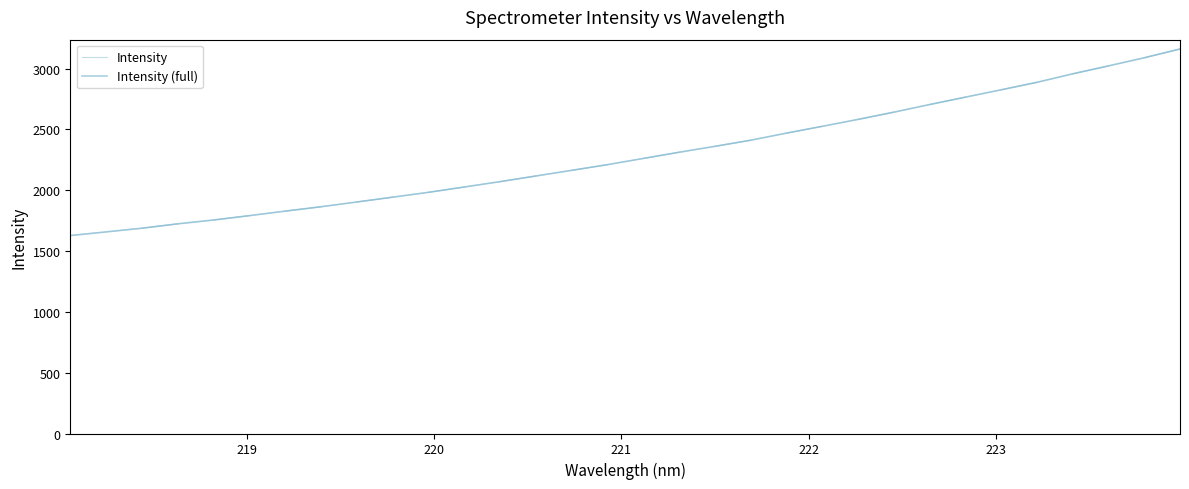

What value does the data have at 219.7801?

1942.8